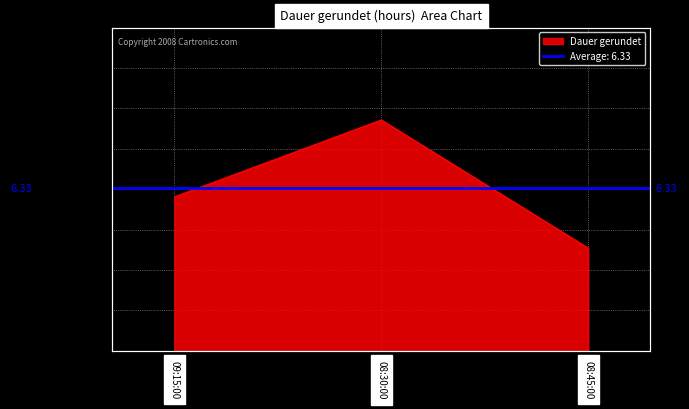

List the labels in order of value, largest first.

08:30:00, 09:15:00, 08:45:00